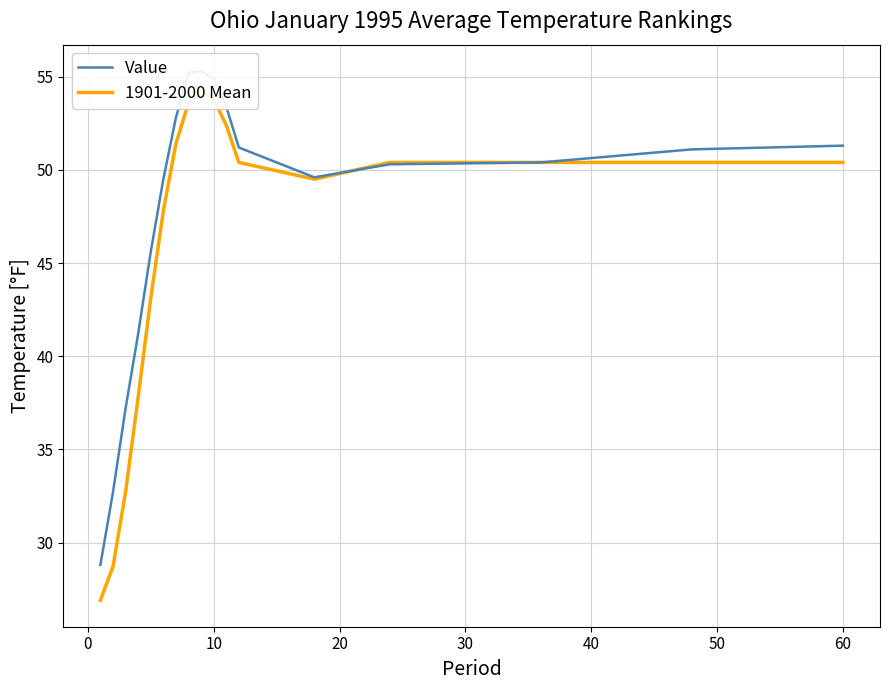

How many data points in 1901-2000 Mean are less than 50?

7